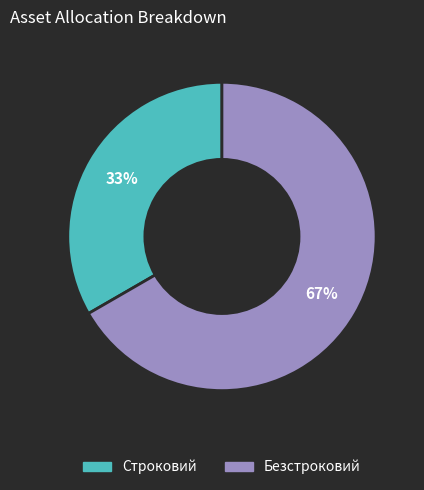

What is the largest slice in the pie chart?

Безстроковий